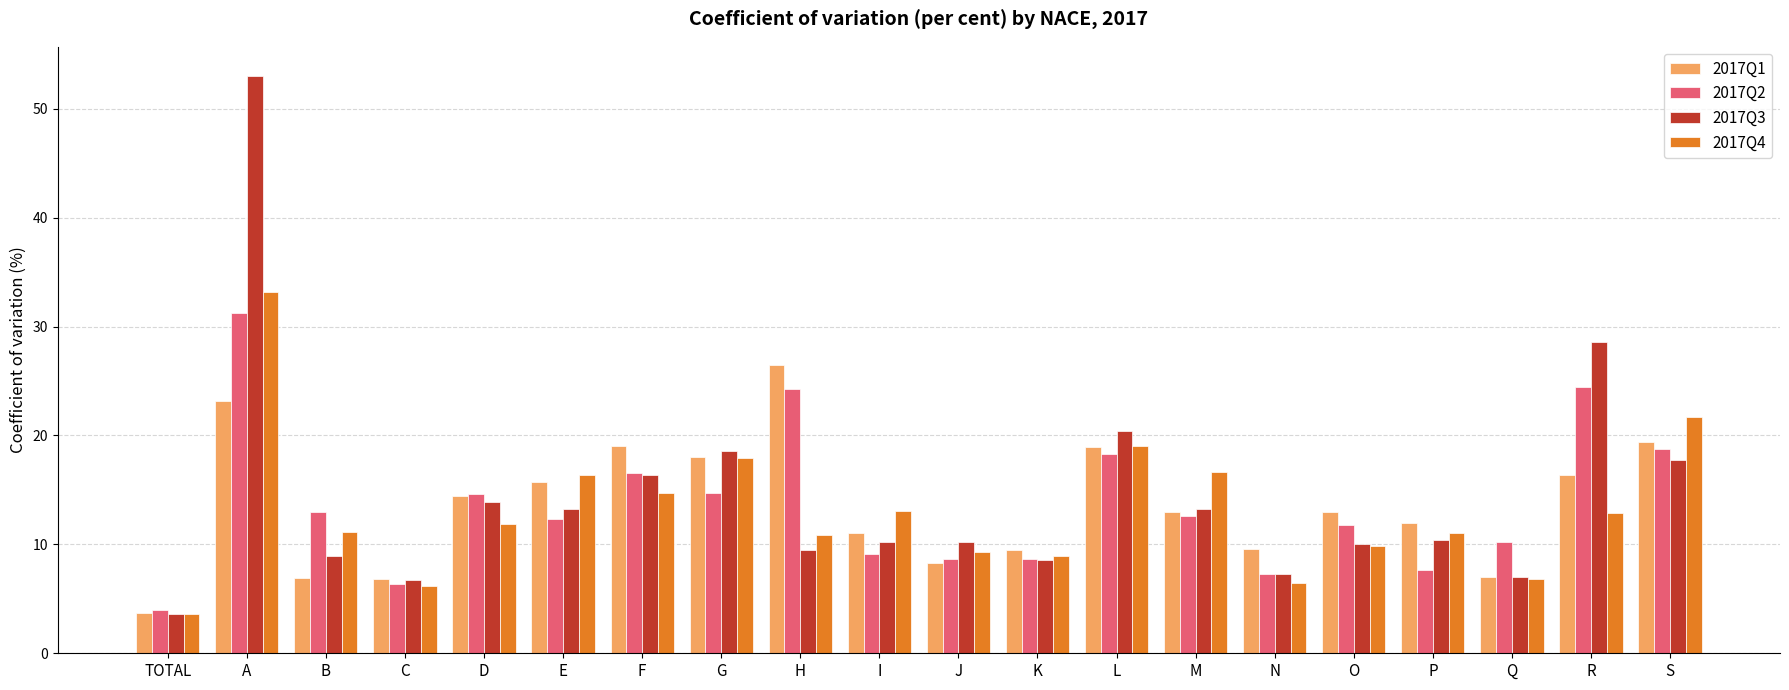

What is the difference between the highest and lowest values at L?

2.1